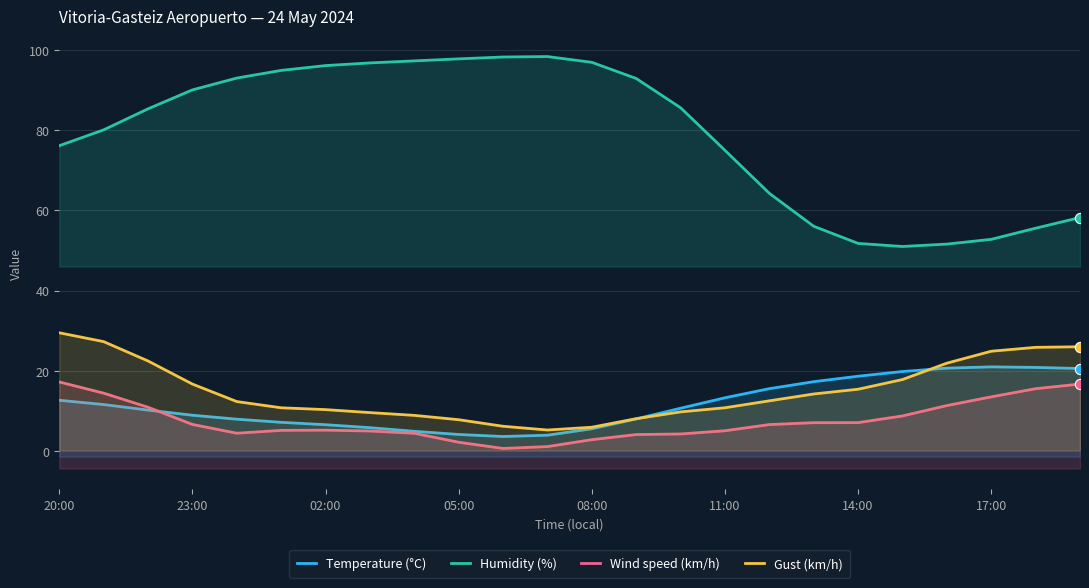

Which series has the largest total across all categories?

Humidity (%)